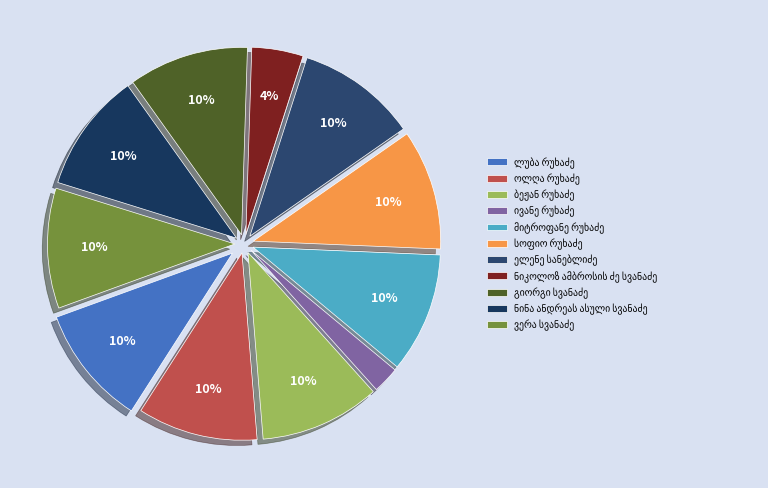

Count the number of slices in the pie.

11